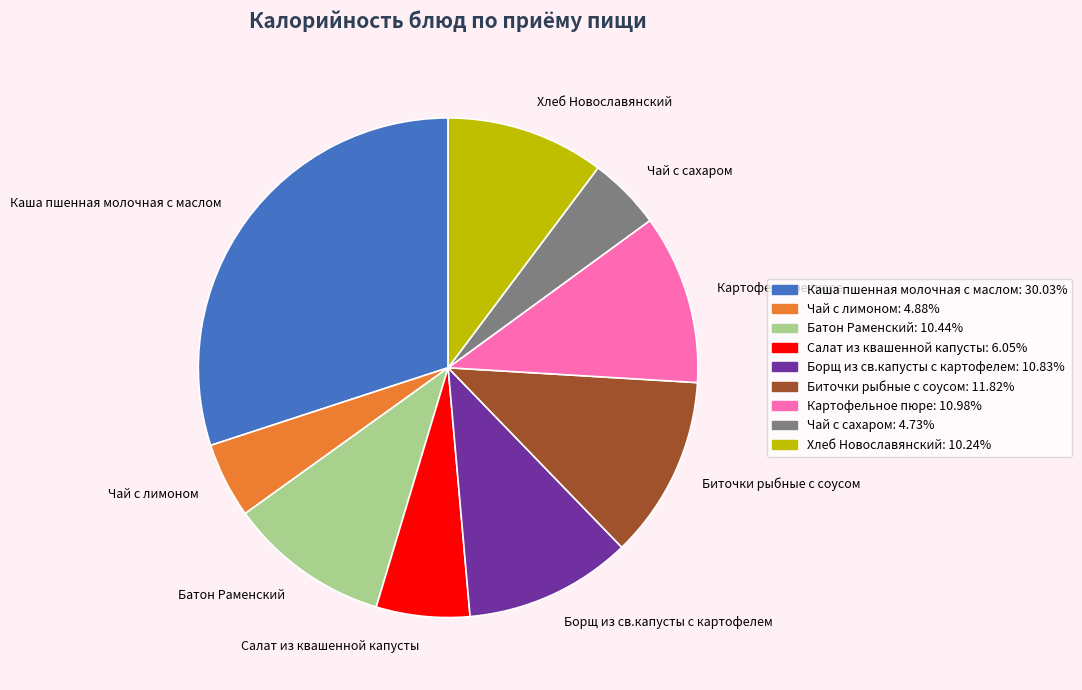

Is the sum of Каша пшенная молочная с маслом and Салат из квашенной капусты greater than half?

No